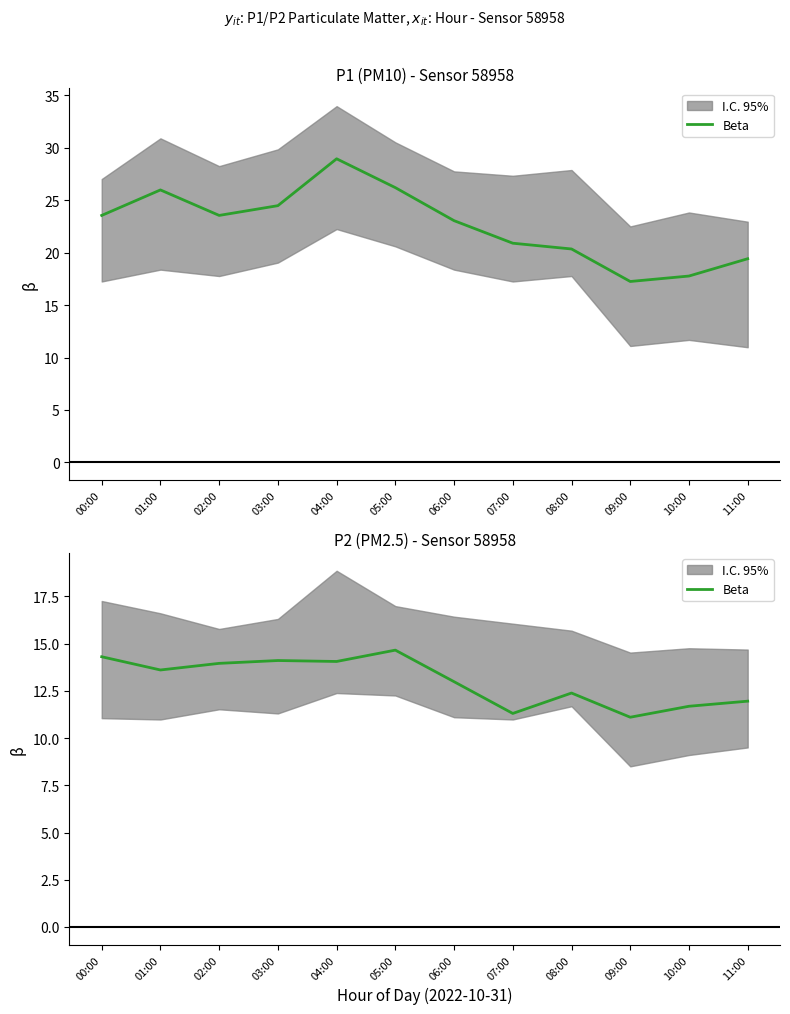

How many data points are above 13?

6